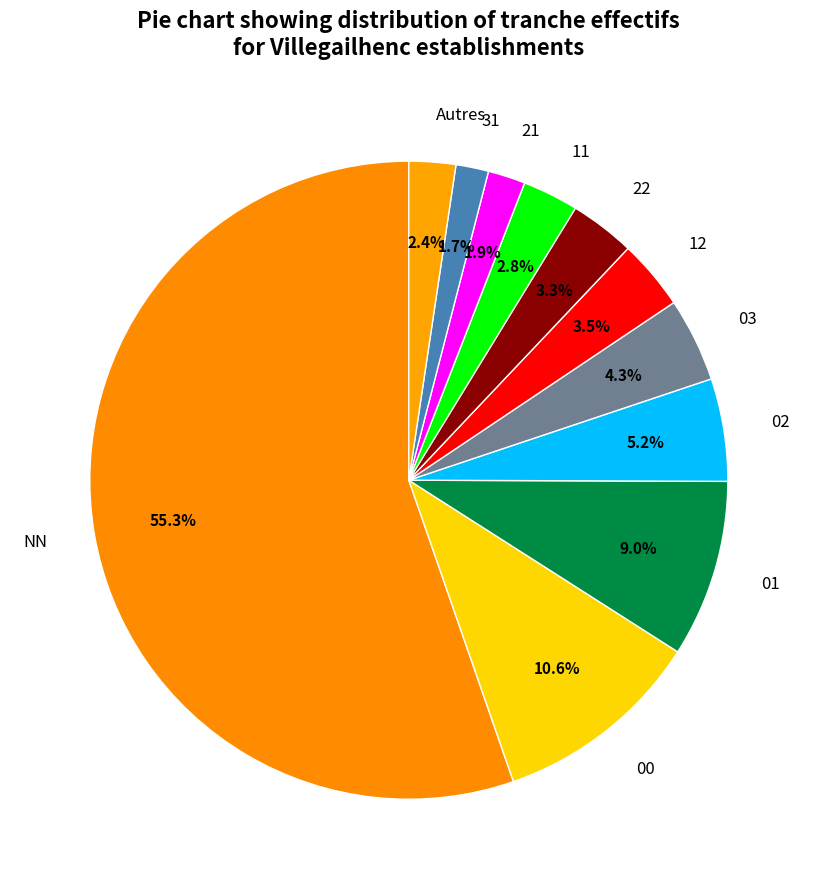

How much of the chart is everything except 11?

97.2%